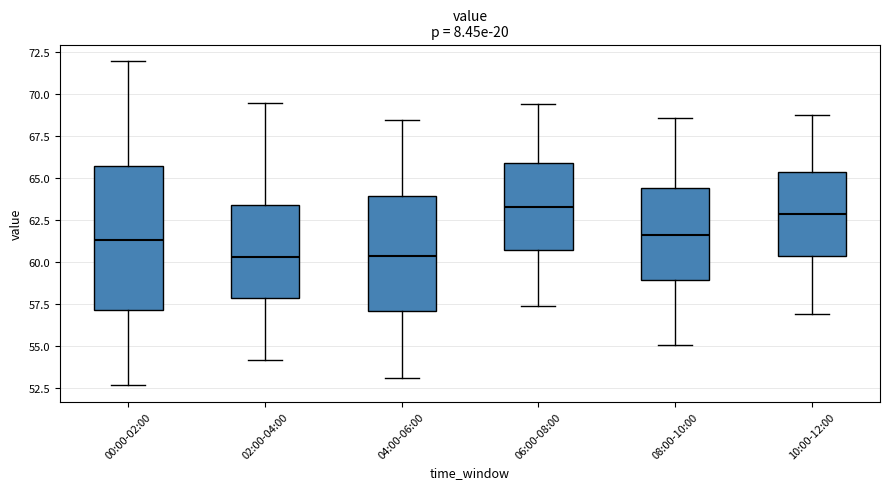

Reading left to right, transcribe this box plot: for each box, give where its median line is, the range the box spans, and where its two whiskers end, as read against the y-axis. The values are not printed on the chart, so give them approximately, as read against the axis.

00:00-02:00: median 61.5, box 57.0 to 66.0, whiskers 52.5 to 72.0
02:00-04:00: median 60.5, box 58.0 to 63.5, whiskers 54.0 to 69.5
04:00-06:00: median 60.5, box 57.0 to 64.0, whiskers 53.0 to 68.5
06:00-08:00: median 63.5, box 60.5 to 66.0, whiskers 57.5 to 69.5
08:00-10:00: median 61.5, box 59.0 to 64.5, whiskers 55.0 to 68.5
10:00-12:00: median 63.0, box 60.5 to 65.5, whiskers 57.0 to 69.0